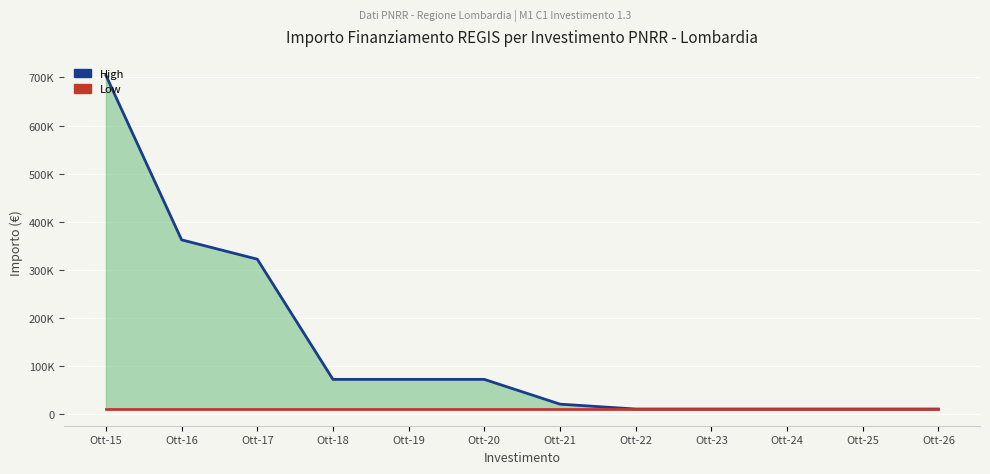

True or false: Low has more than 1 interior local peaks.

False